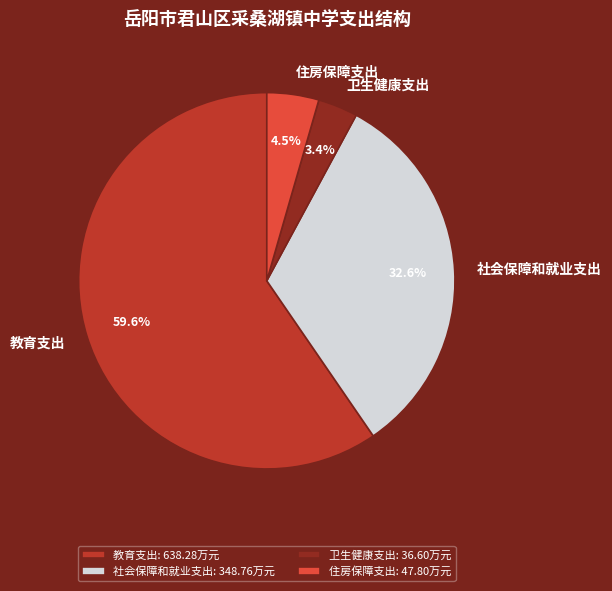

What percentage do 卫生健康支出 and 社会保障和就业支出 together represent?

36.0%